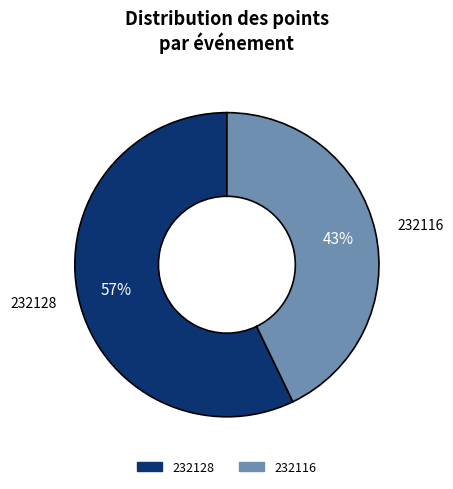

To the nearest percent, what is the combined percentage of 232116 and 232128?

100%